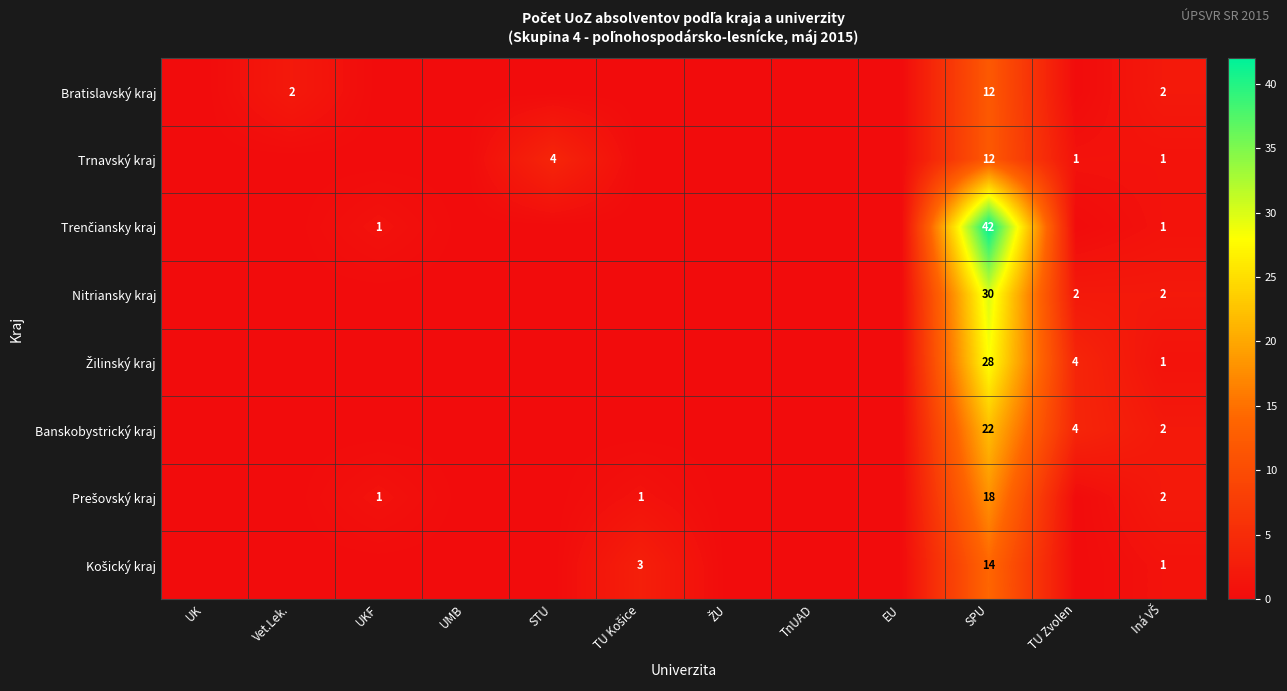

The Trnavský kraj series shows 21 at SPU. True or false?

False